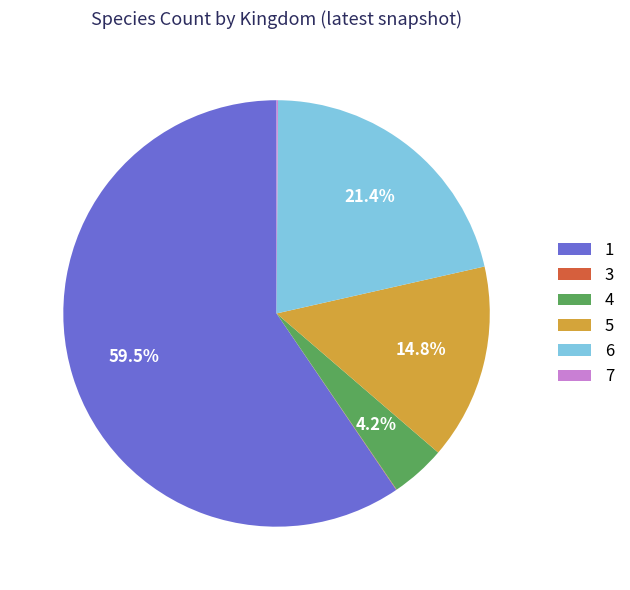

Between 4 and 5, which is larger?

5